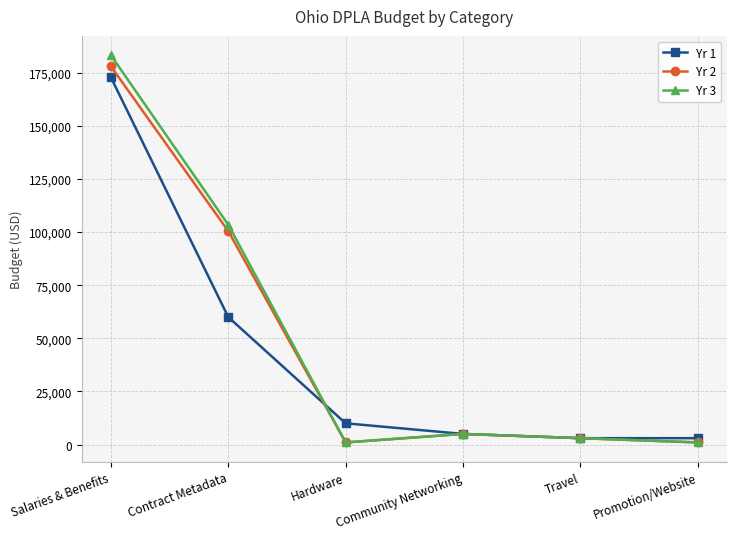

Does the chart have visible grid lines?

Yes